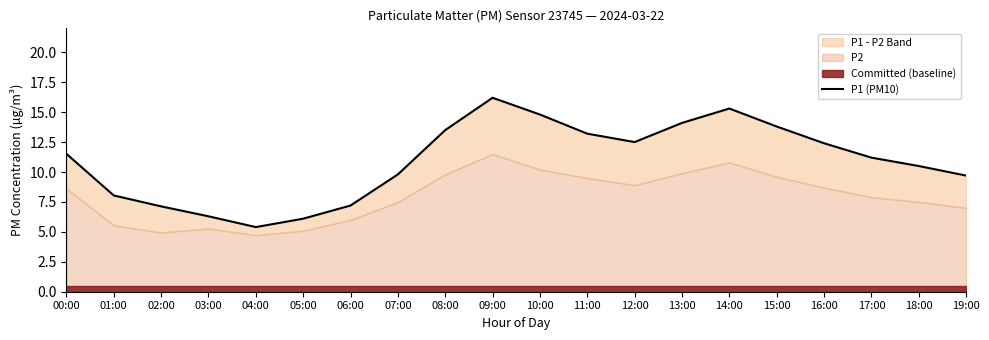

What is the value of the 6th point from the left?

6.1